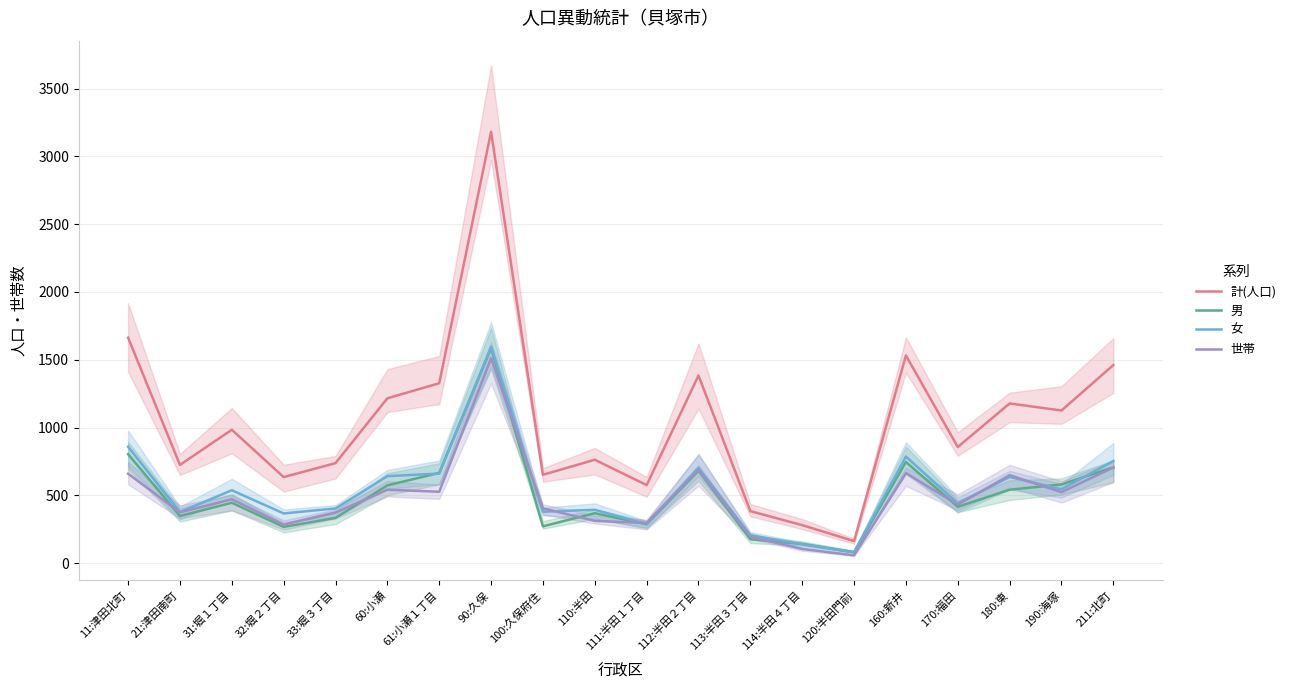

List the series in order of their peak value, lowest first.

世帯, 男, 女, 計(人口)